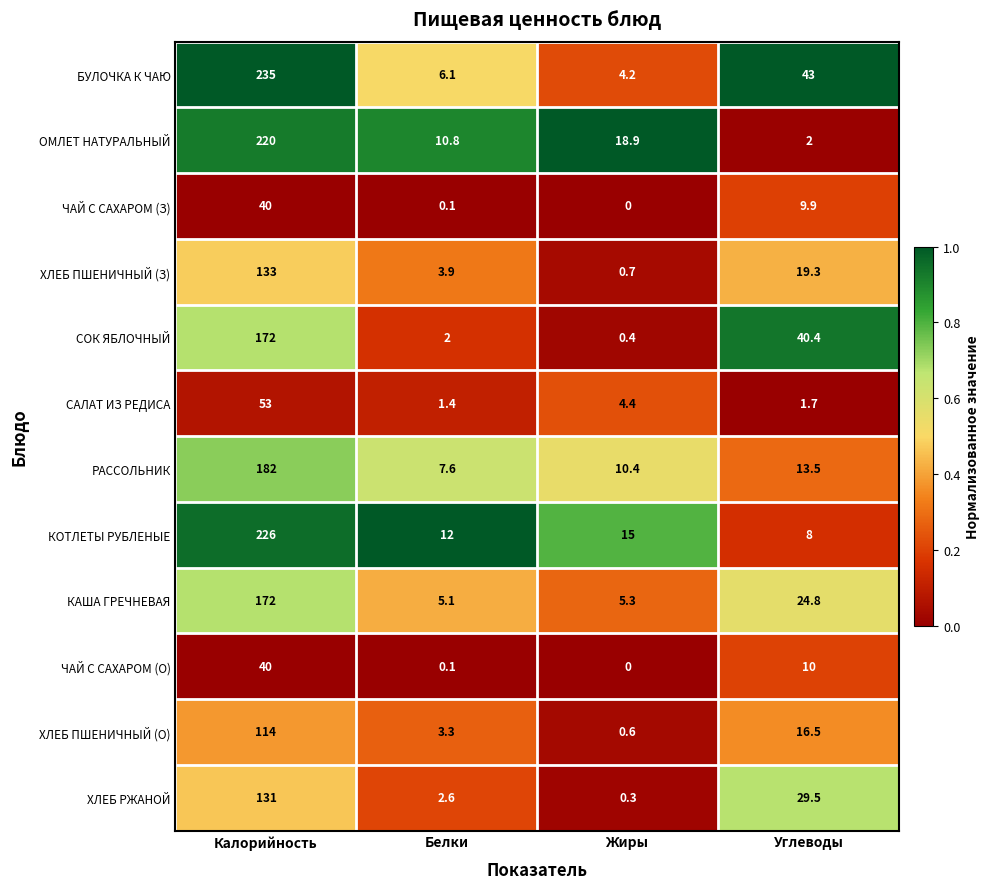

What is the sum of all ХЛЕБ ПШЕНИЧНЫЙ (З) values?

156.9